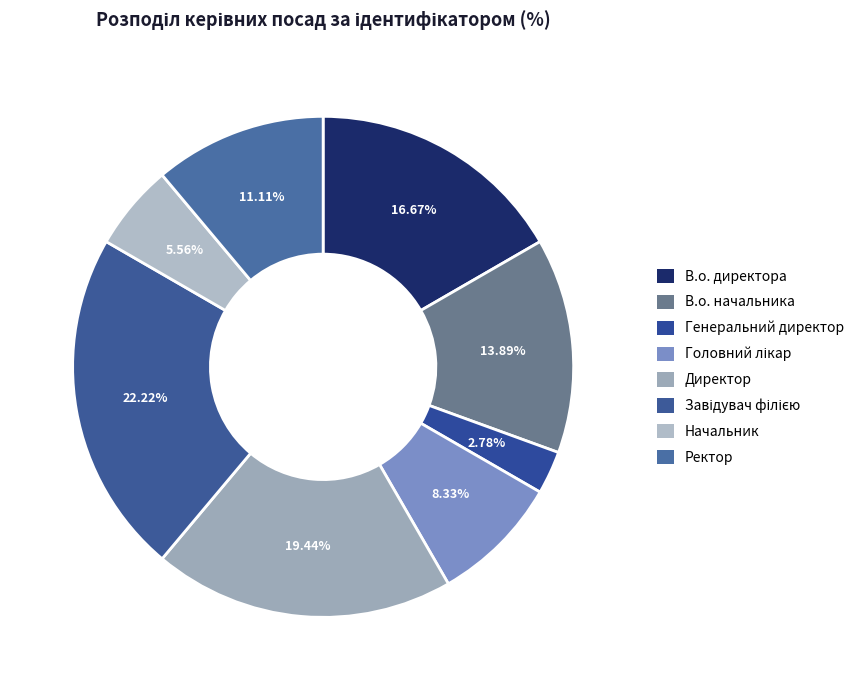

What portion of the pie excludes Директор?

80.6%